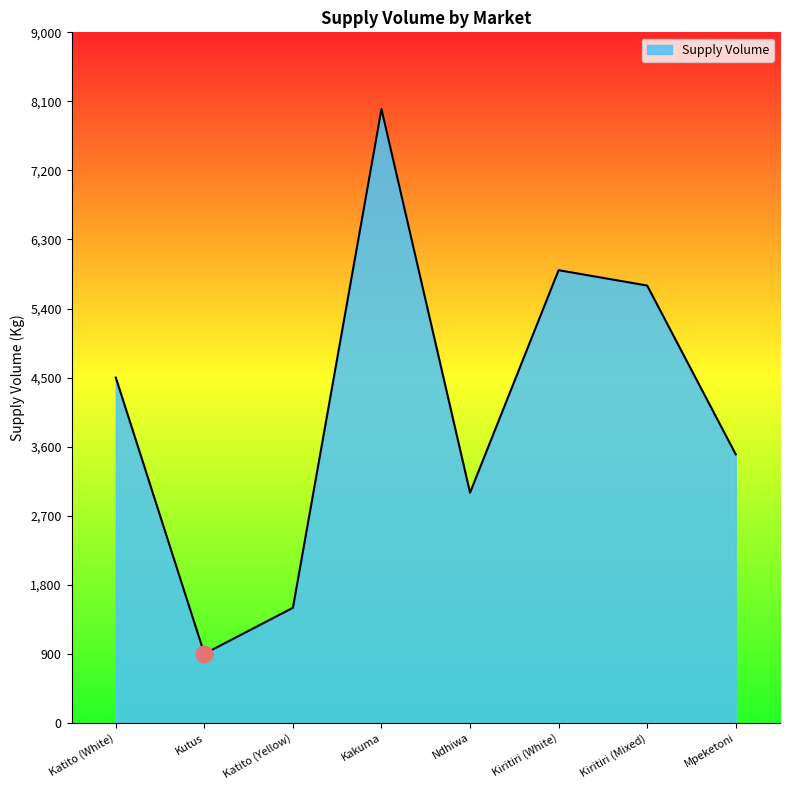

The chart shows a value of 1269 at Ndhiwa. True or false?

False